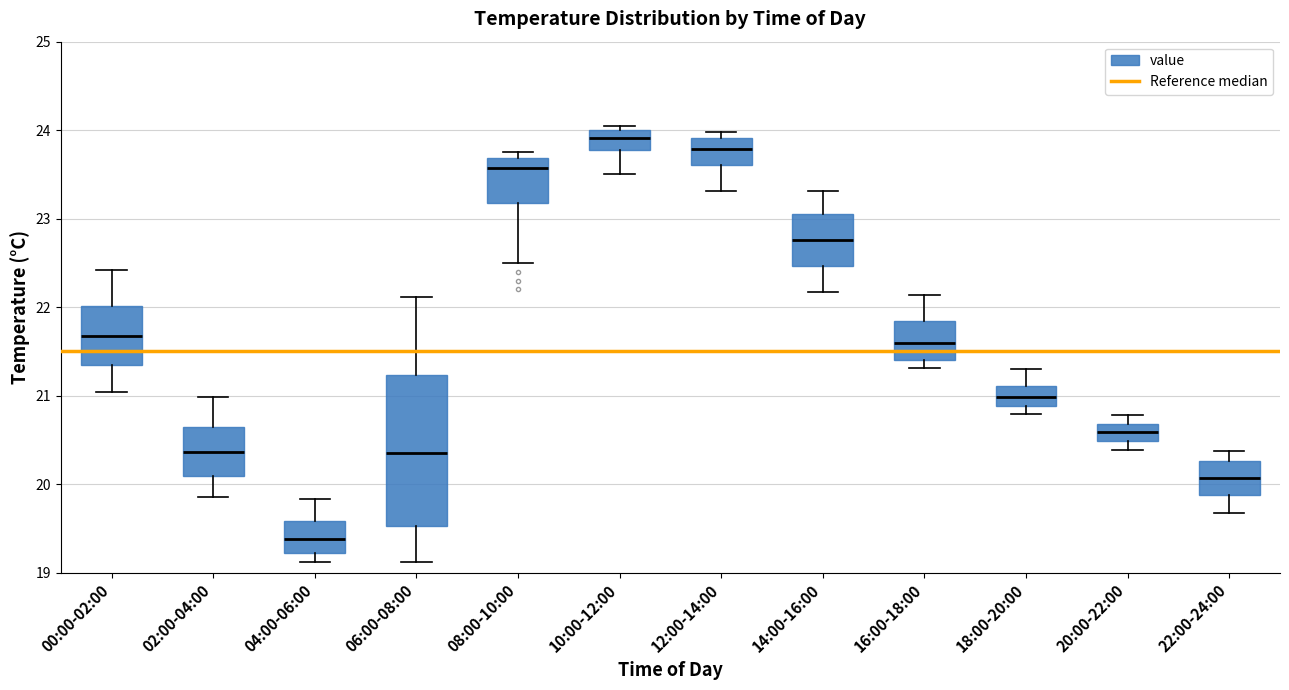

Reading left to right, transcribe this box plot: for each box, give where its median line is, the range the box spans, and where its two whiskers end, as read against the y-axis. The values are not printed on the chart, so give them approximately, as read against the axis.

00:00-02:00: median 21.7, box 21.4 to 22.0, whiskers 21.0 to 22.4
02:00-04:00: median 20.4, box 20.1 to 20.6, whiskers 19.9 to 21.0
04:00-06:00: median 19.4, box 19.2 to 19.6, whiskers 19.1 to 19.8
06:00-08:00: median 20.4, box 19.5 to 21.2, whiskers 19.1 to 22.1
08:00-10:00: median 23.6, box 23.2 to 23.7, whiskers 22.5 to 23.8
10:00-12:00: median 23.9, box 23.8 to 24.0, whiskers 23.5 to 24.1
12:00-14:00: median 23.8, box 23.6 to 23.9, whiskers 23.3 to 24.0
14:00-16:00: median 22.8, box 22.5 to 23.0, whiskers 22.2 to 23.3
16:00-18:00: median 21.6, box 21.4 to 21.8, whiskers 21.3 to 22.1
18:00-20:00: median 21.0, box 20.9 to 21.1, whiskers 20.8 to 21.3
20:00-22:00: median 20.6, box 20.5 to 20.7, whiskers 20.4 to 20.8
22:00-24:00: median 20.1, box 19.9 to 20.3, whiskers 19.7 to 20.4